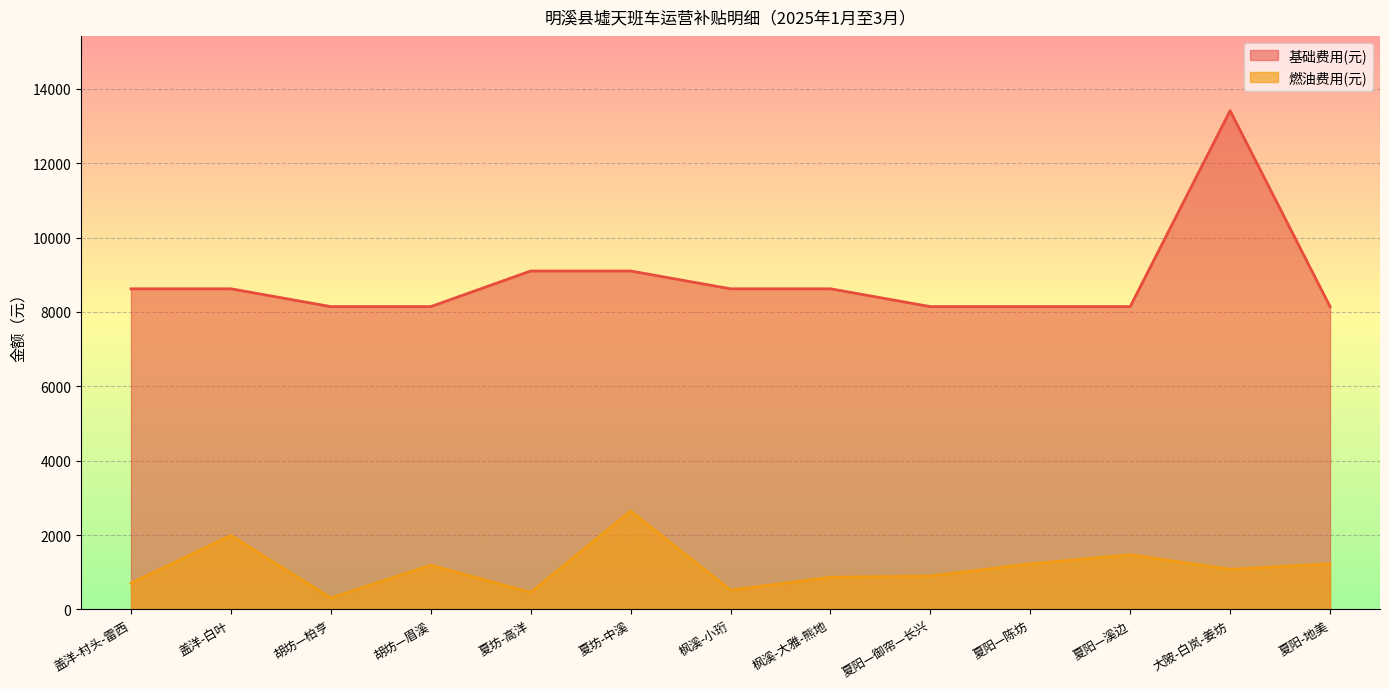

At which category does the chart reach its peak across all series?

大陂-白岚-姜坊